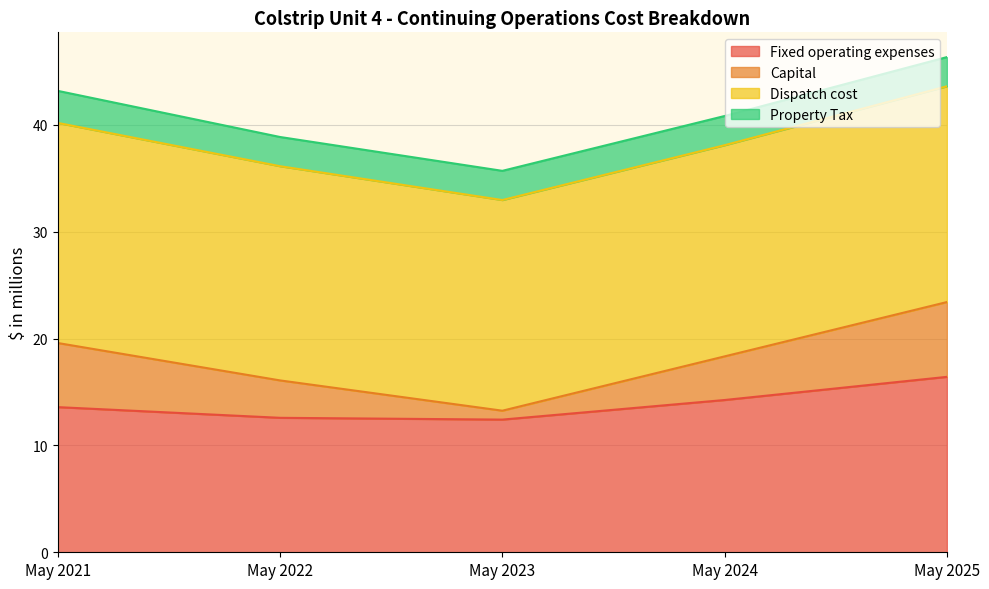

What is the total value across all series at May 2021?

43.2